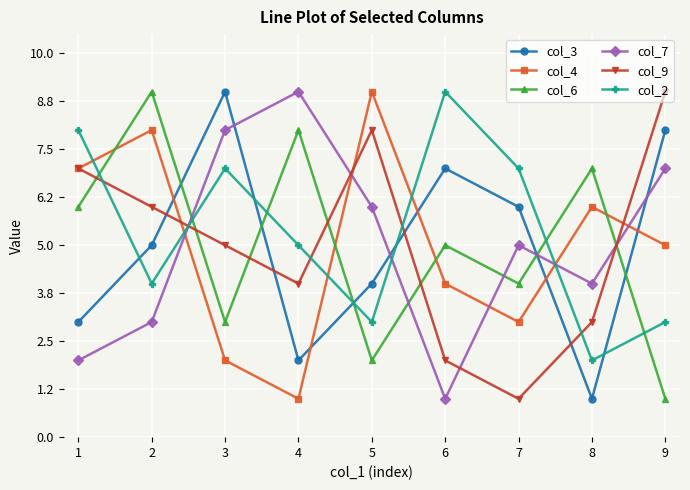

Does the chart display data point markers on the line(s)?

Yes